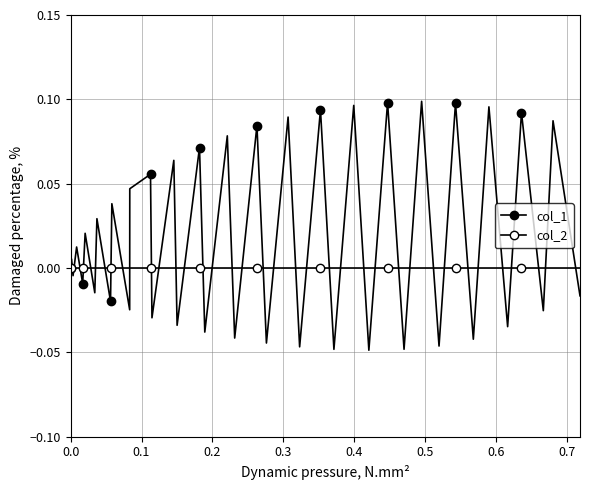

Count the number of categories in the chart.

40